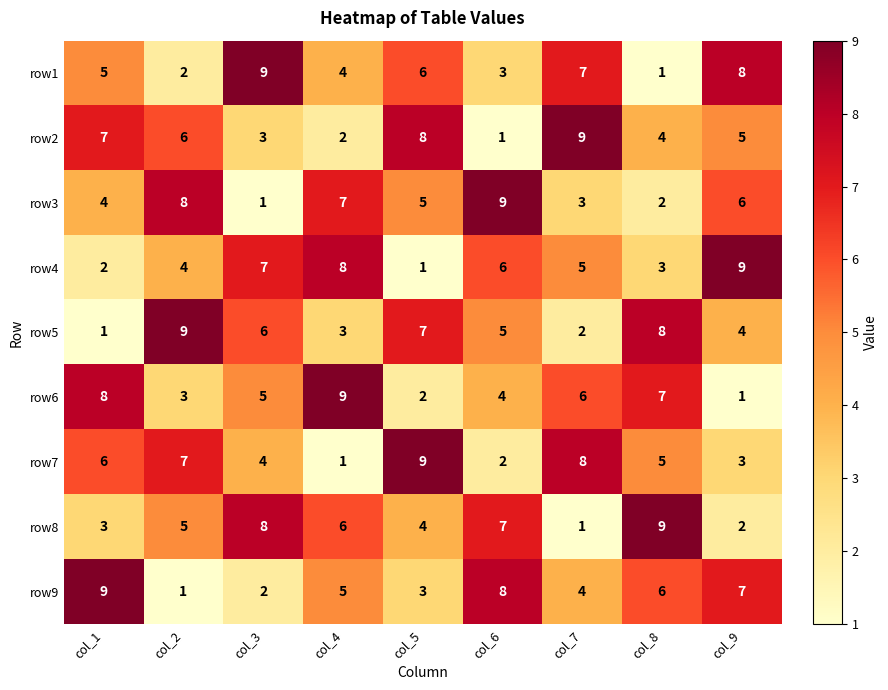

Which label corresponds to the largest value in the chart?

col_3